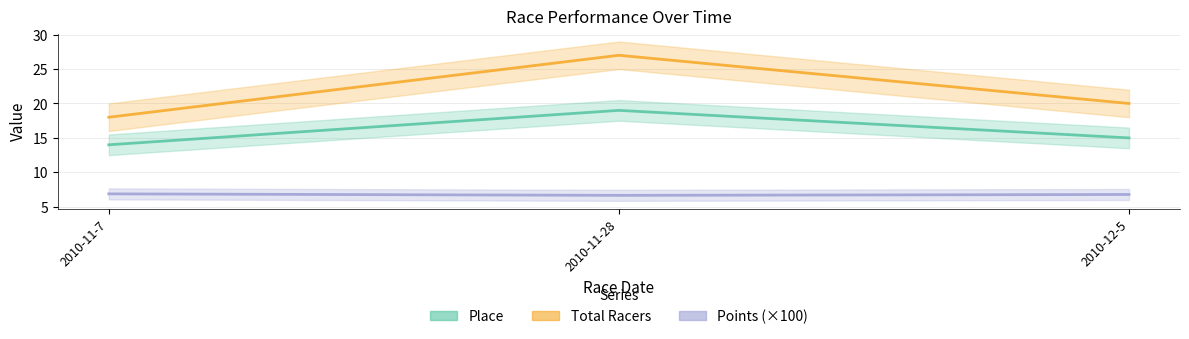

Which series has the widest spread of values?

Total Racers